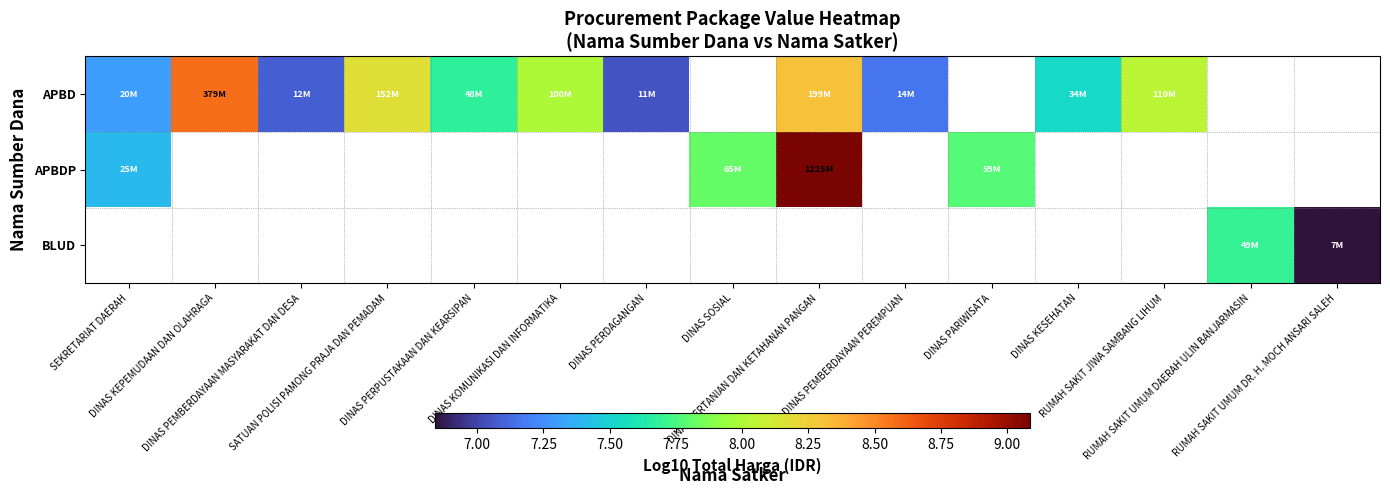

Count the number of categories in the chart.

15